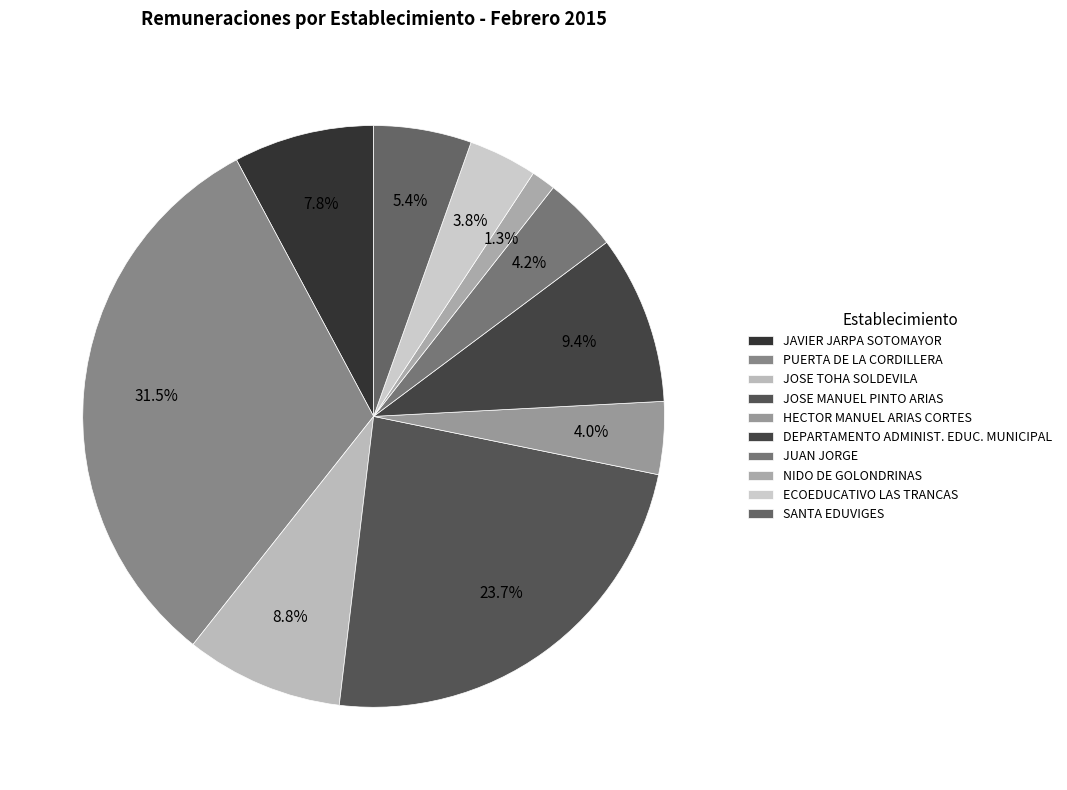

Is it true that NIDO DE GOLONDRINAS is 11% of the pie?

False